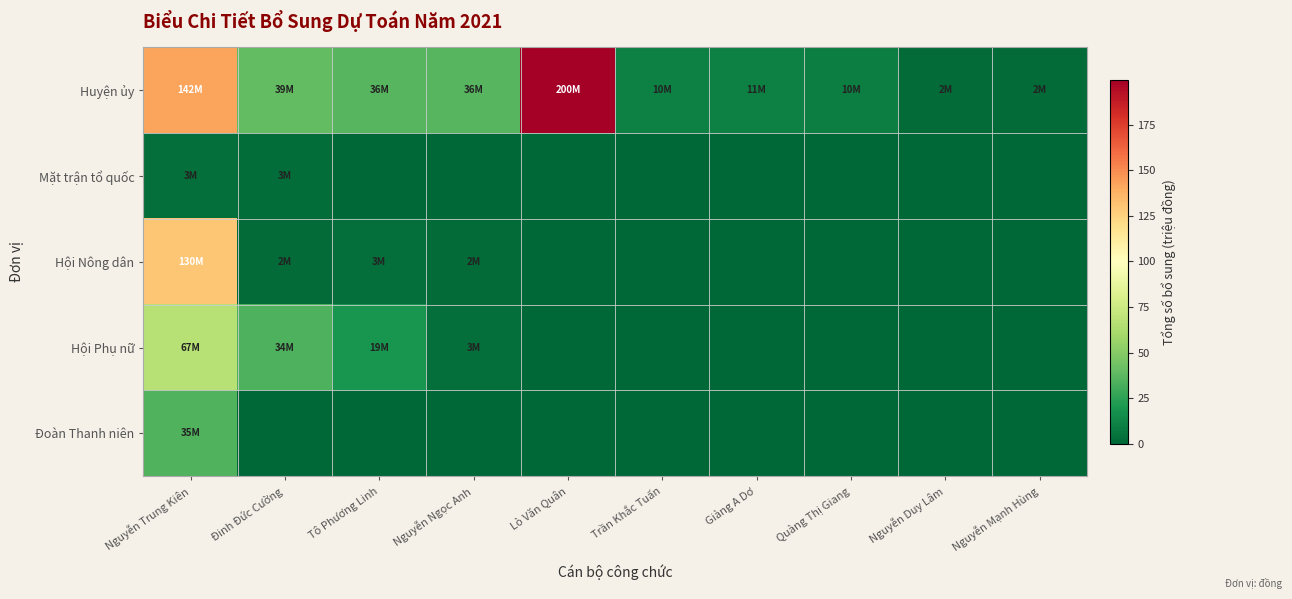

Which series has the largest total across all categories?

Huyện ủy